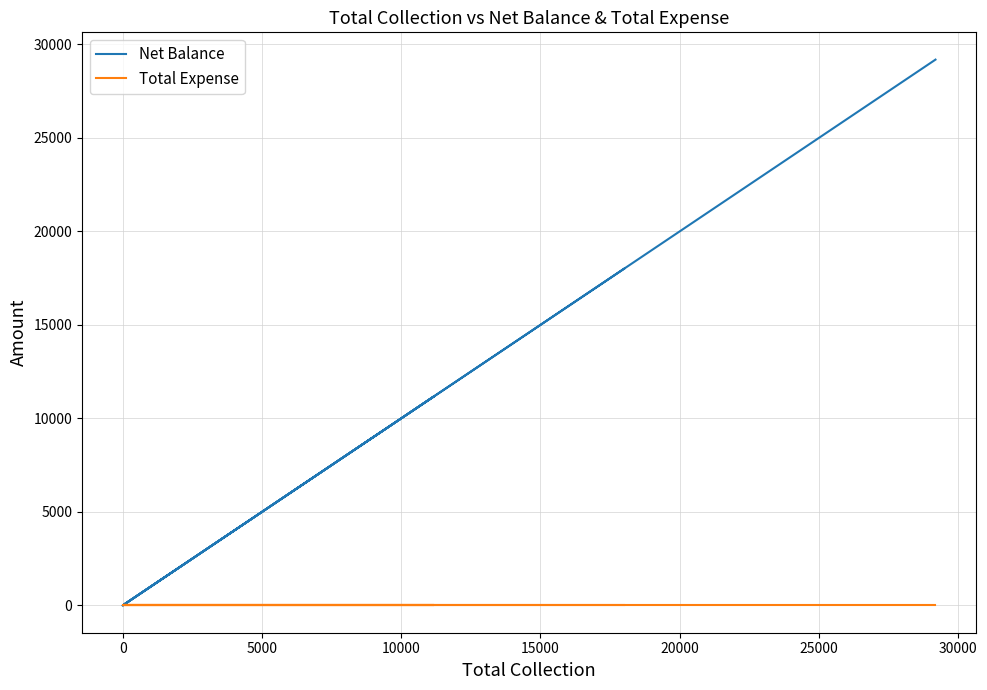

Rank the series at 10000 from highest to lowest value.

Net Balance, Total Expense